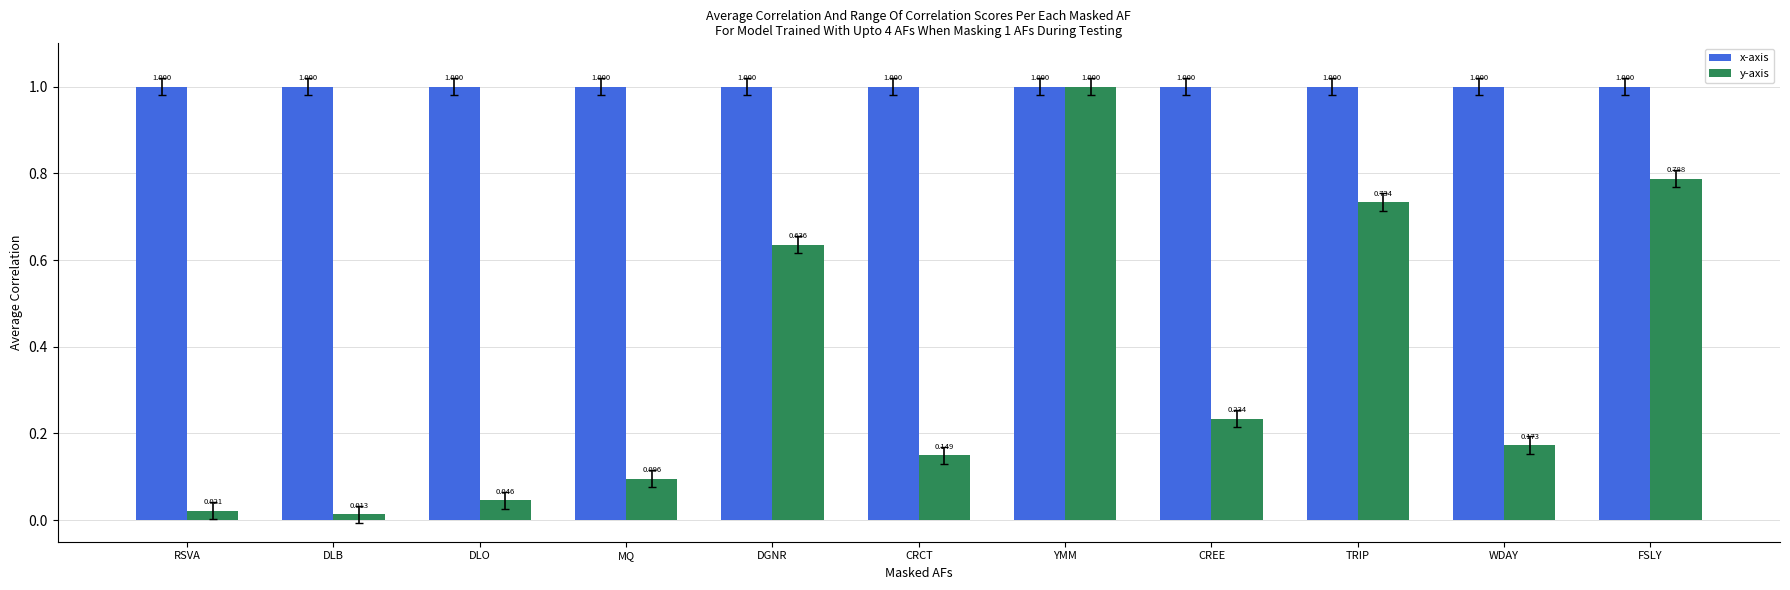

What position from the right is FSLY?

1